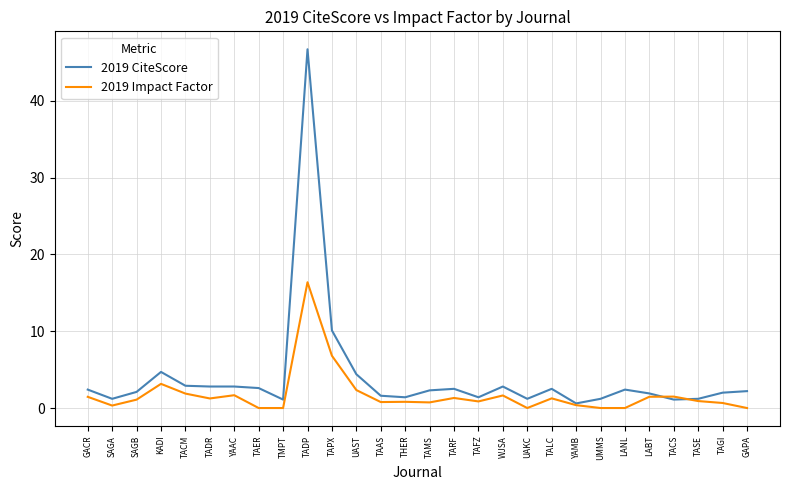

What value does the 2019 Impact Factor series have at LABT?

1.5